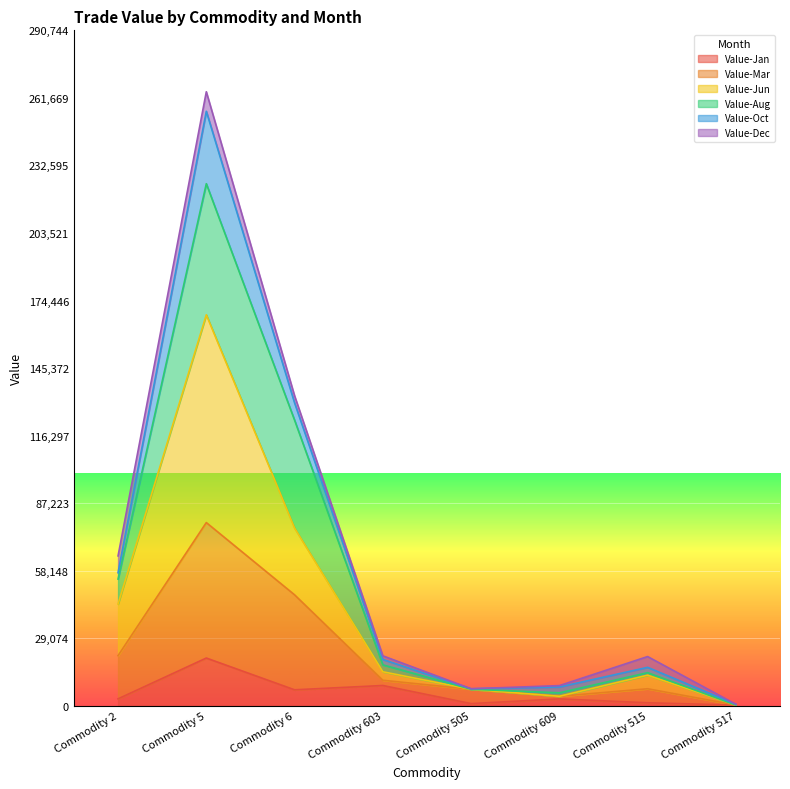

Is it true that Value-Jan equals 3013 at Commodity 2?

True